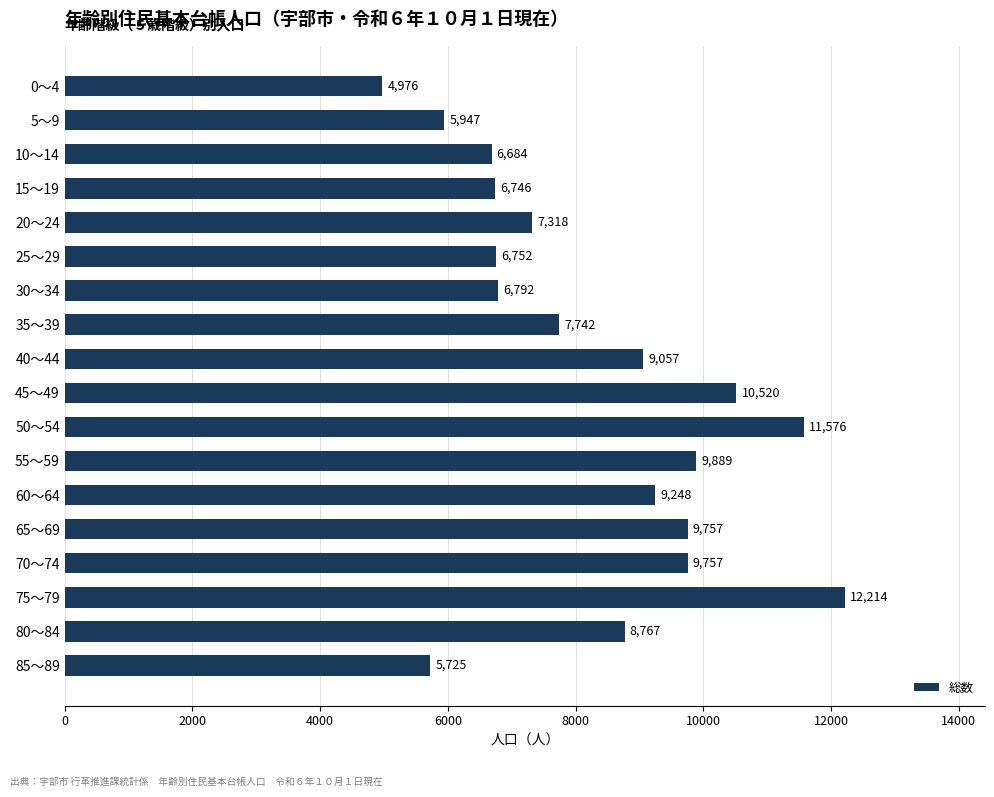

What is the difference between the values at 35～39 and 0～4?

2766